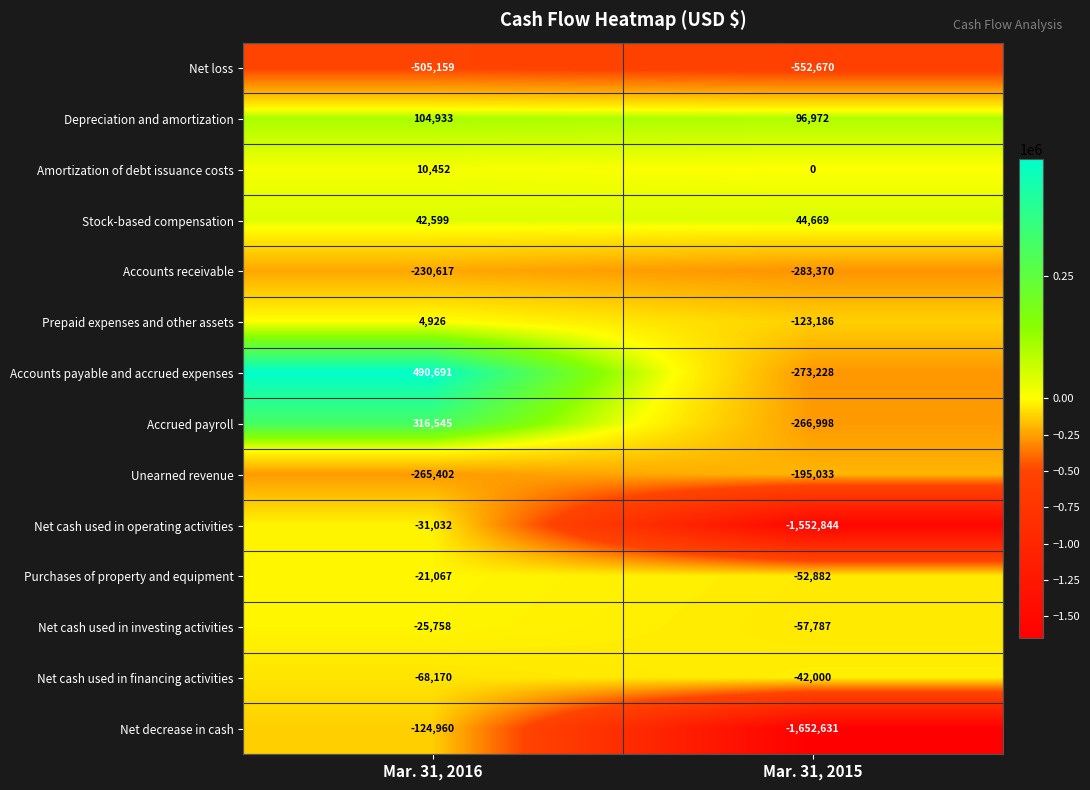

At which label is Unearned revenue closest to -230217?

Mar. 31, 2015